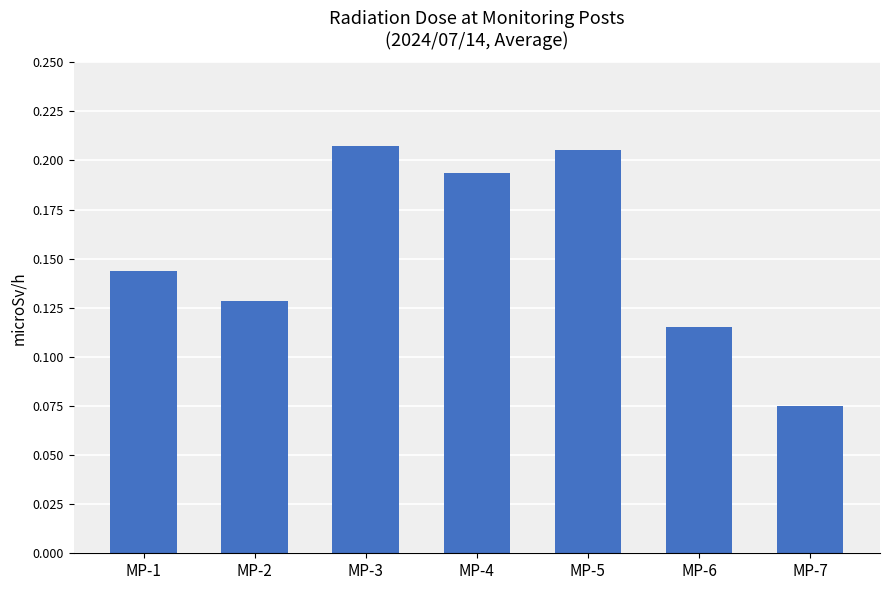

True or false: the data shows 0.0 at MP-7.

False